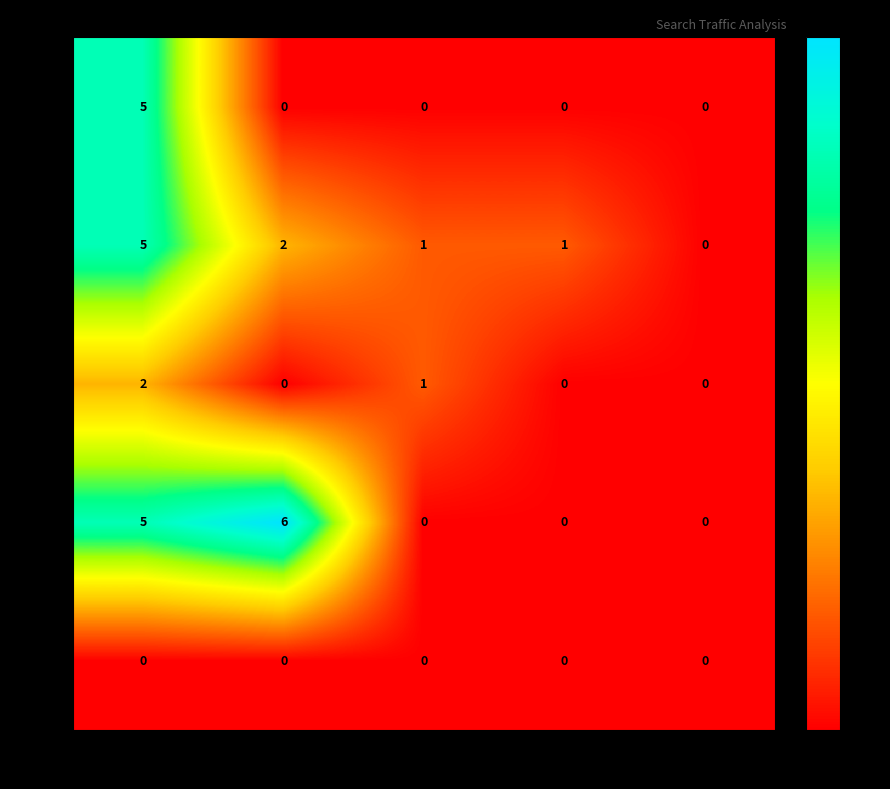

How many categories are shown in the chart?

5